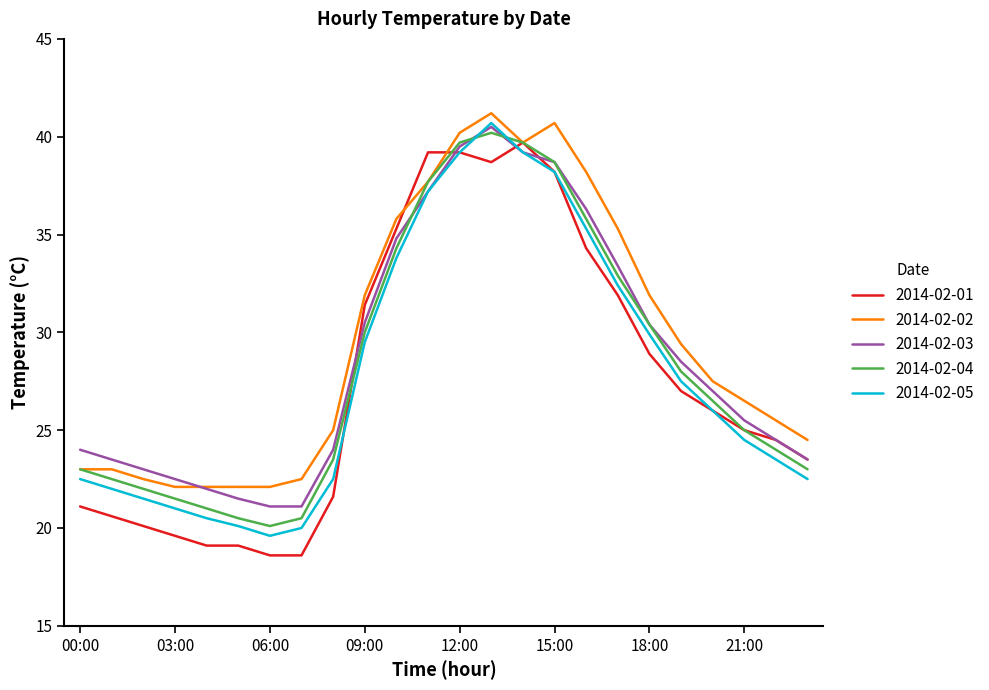

What is the greatest value displayed?

41.2